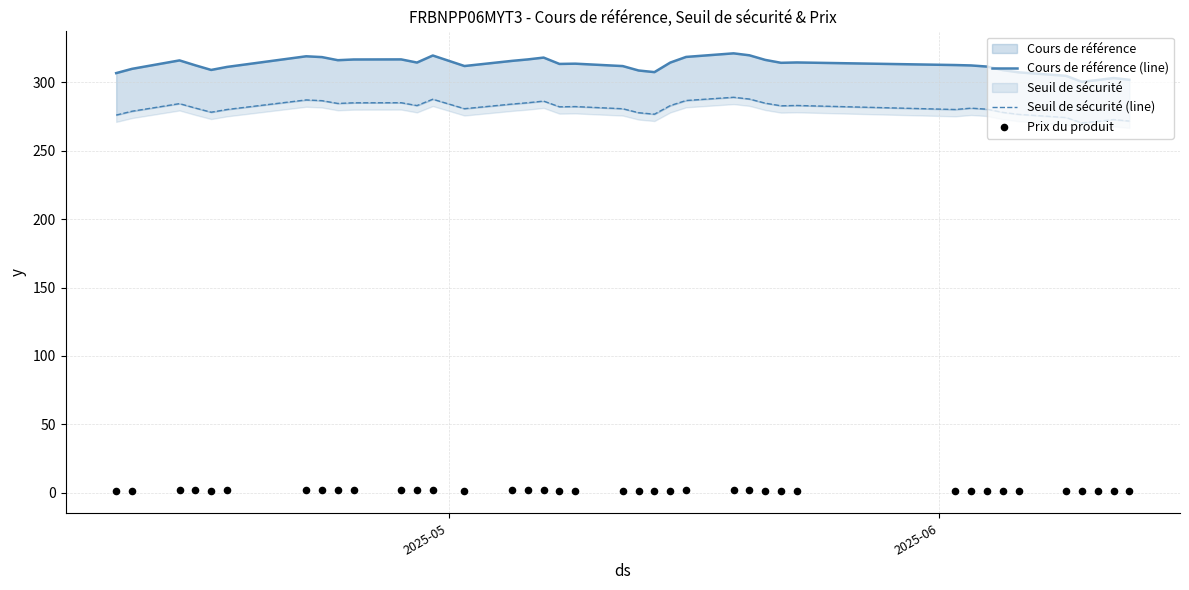

Which series reaches the maximum Y coordinate?

Cours de référence (line)